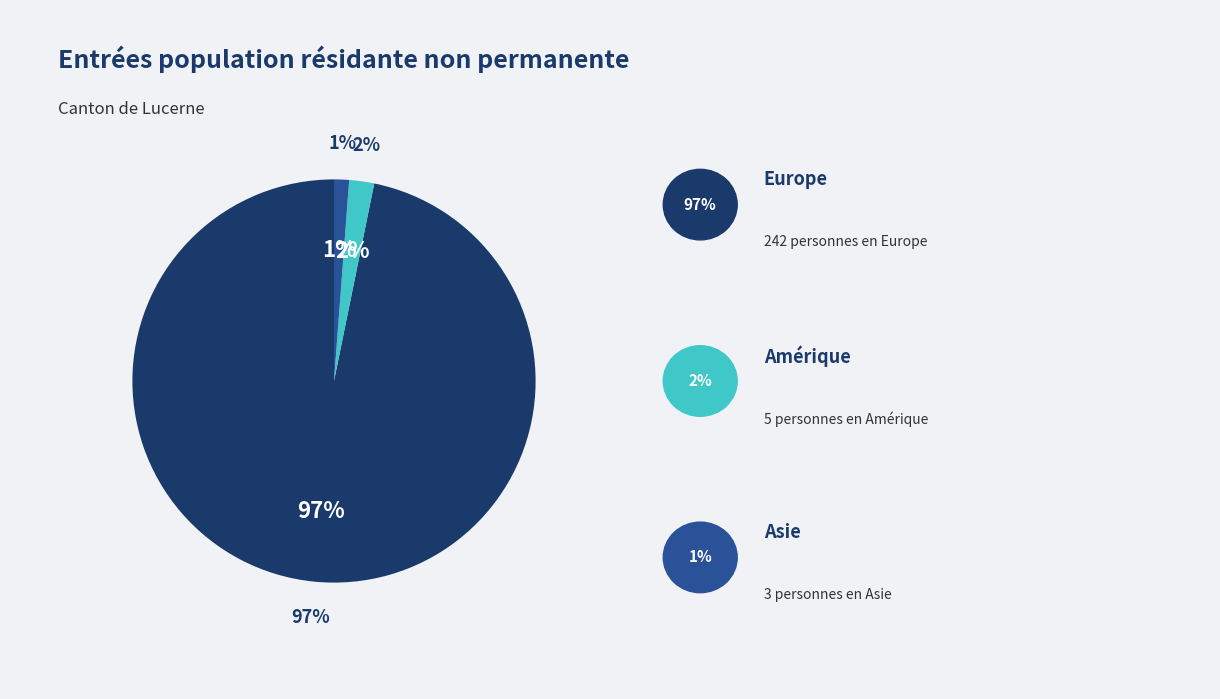

Count the number of slices in the pie.

5